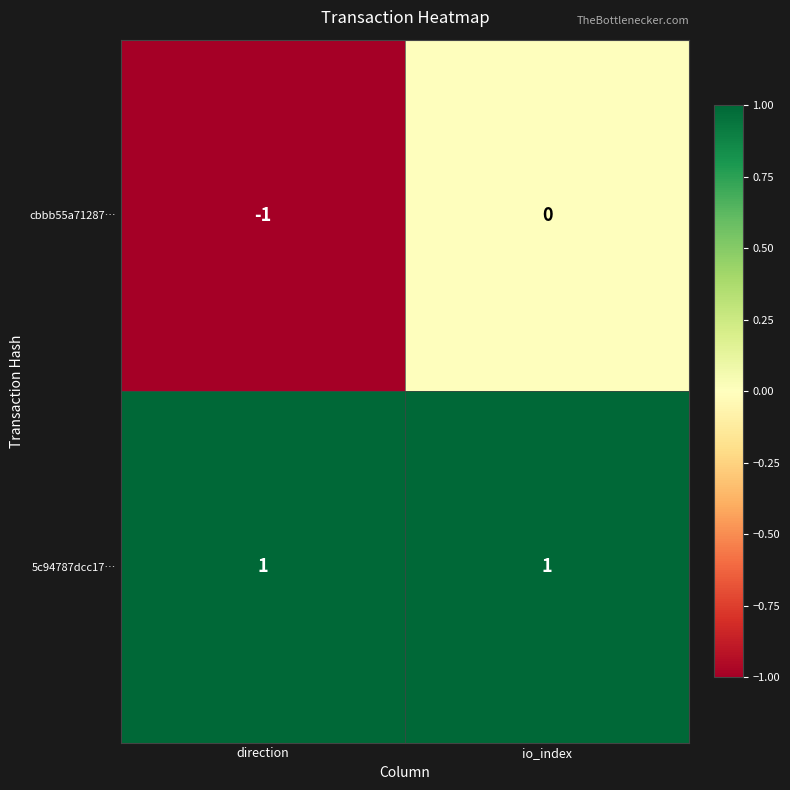

Is it true that 5c94787dcc17… equals 1 at direction?

True